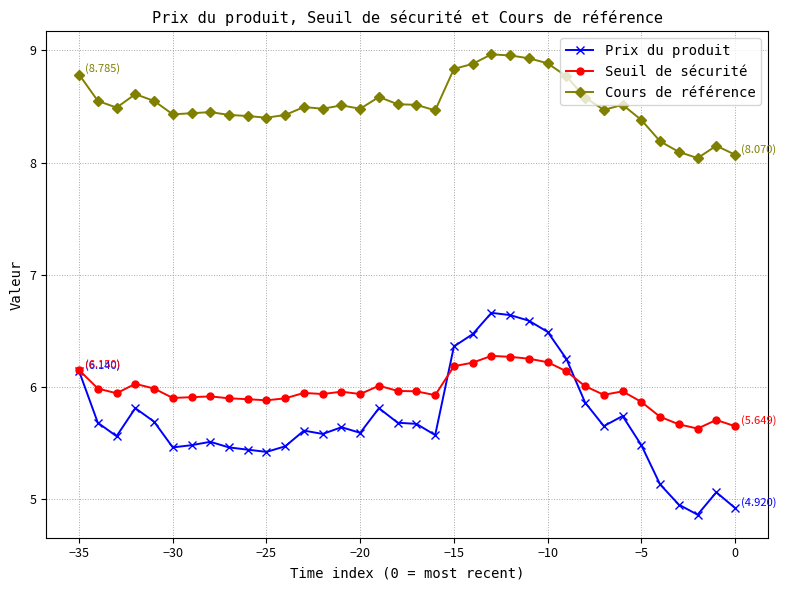

Rank the series by their maximum value, from lowest to highest.

Seuil de sécurité, Prix du produit, Cours de référence